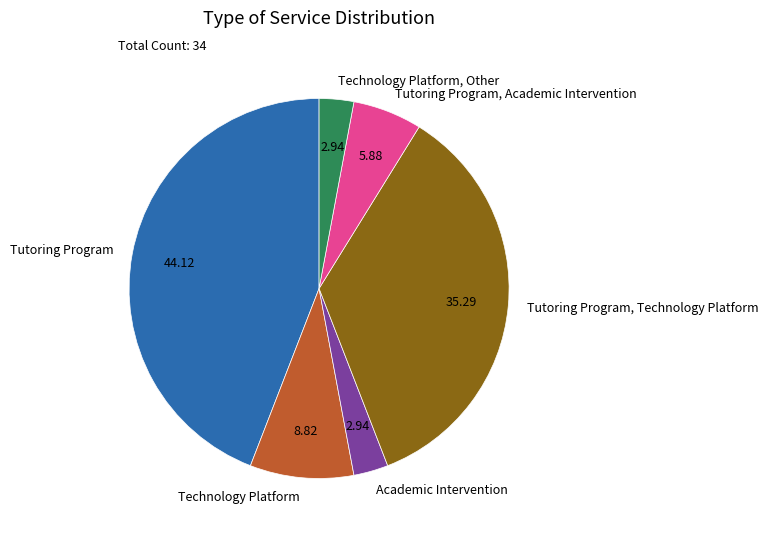

Which has a higher value, Tutoring Program, Technology Platform or Tutoring Program, Academic Intervention?

Tutoring Program, Technology Platform